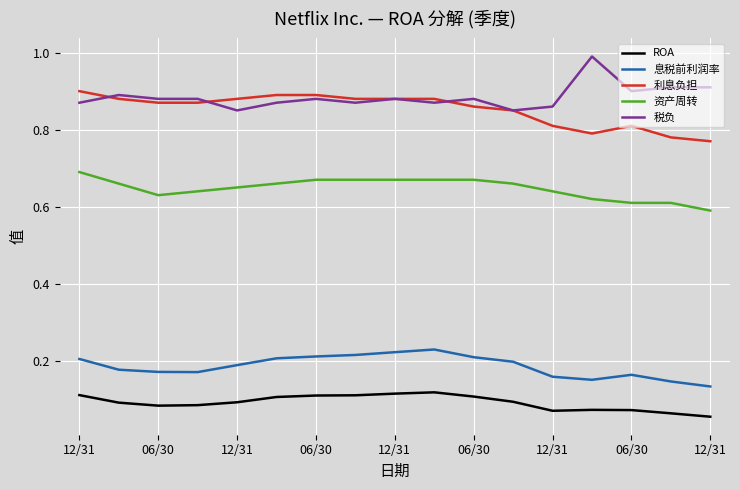

List the series in order of their peak value, highest first.

税负, 利息负担, 资产周转, 息税前利润率, ROA